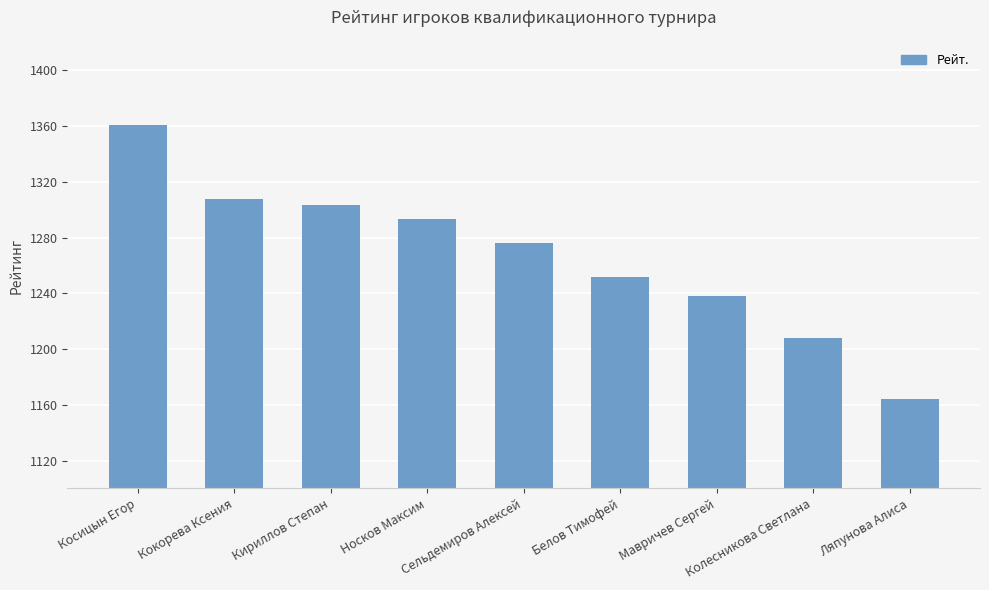

What is the smallest value displayed?

1164